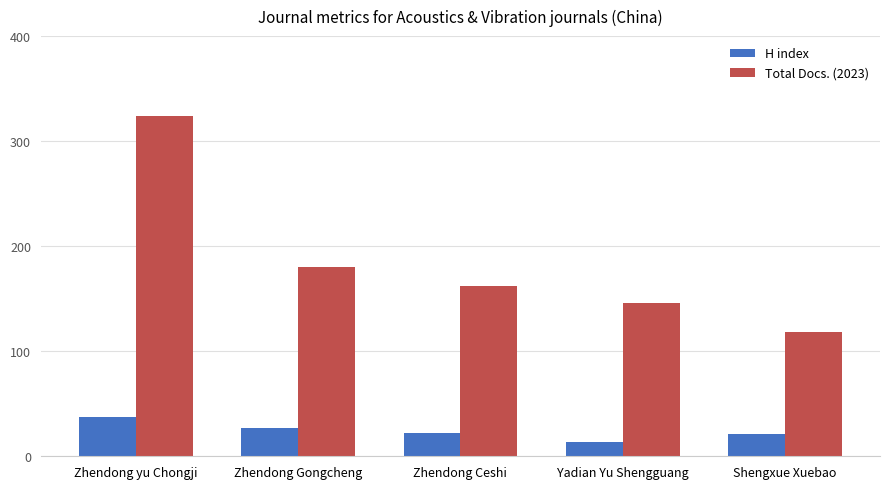

The value of Total Docs. (2023) at Zhendong Gongcheng is 180. True or false?

True